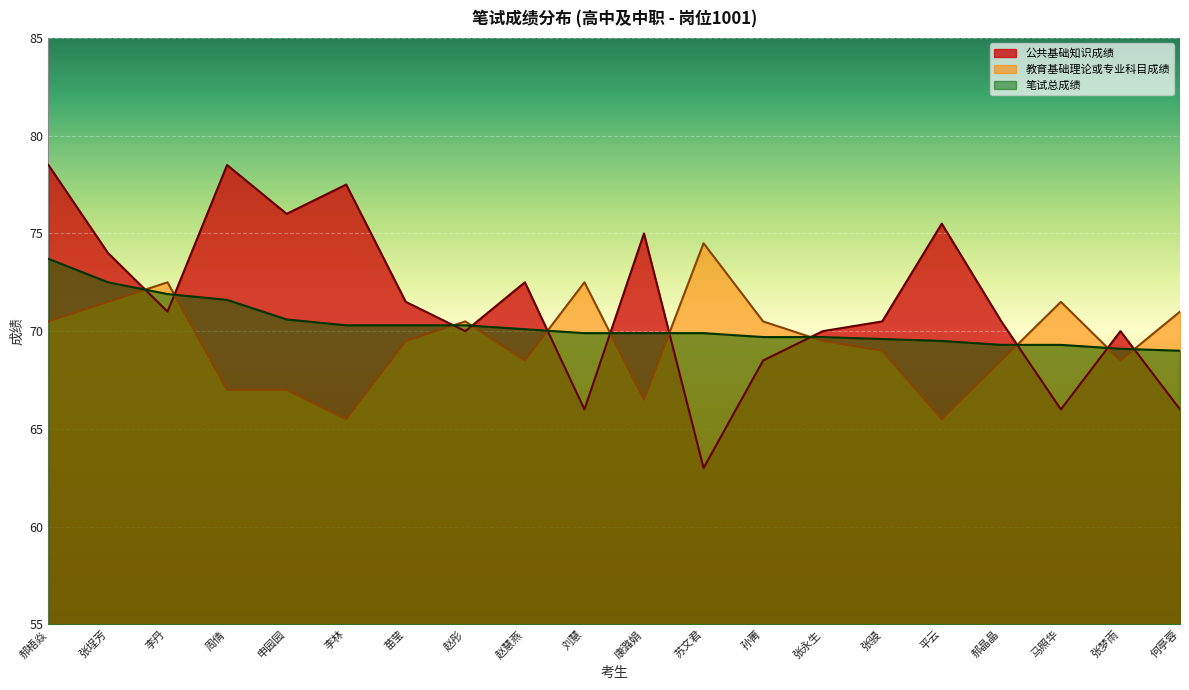

What is the difference between the 笔试总成绩 values at 孙菁 and 平云?

0.2